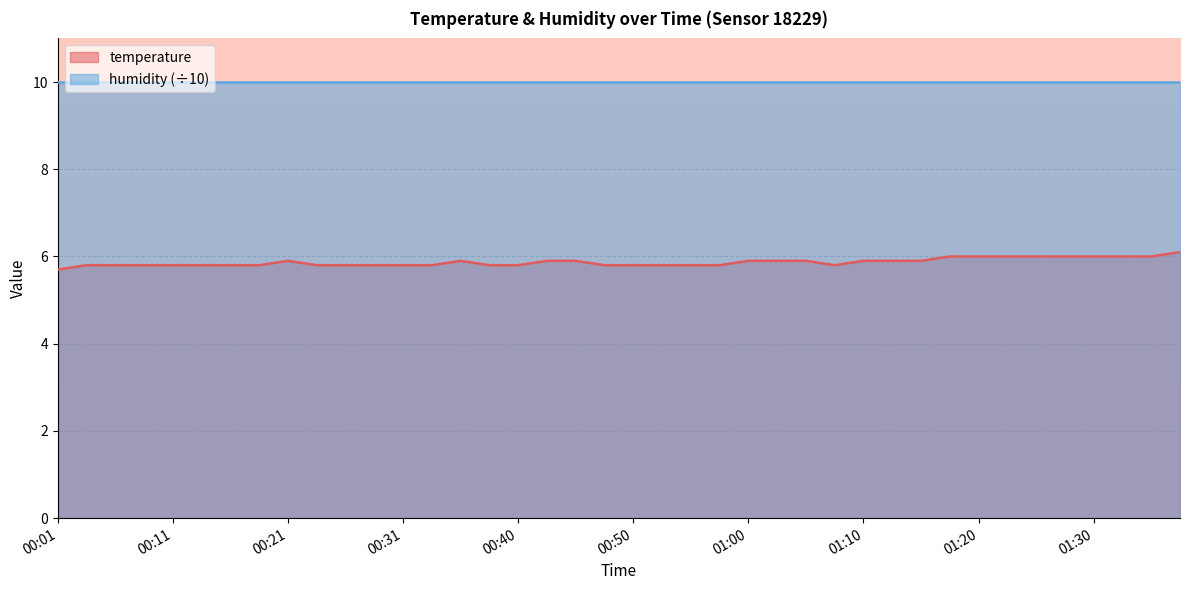

What is the change in value from 00:23 to 01:30?

+0.2